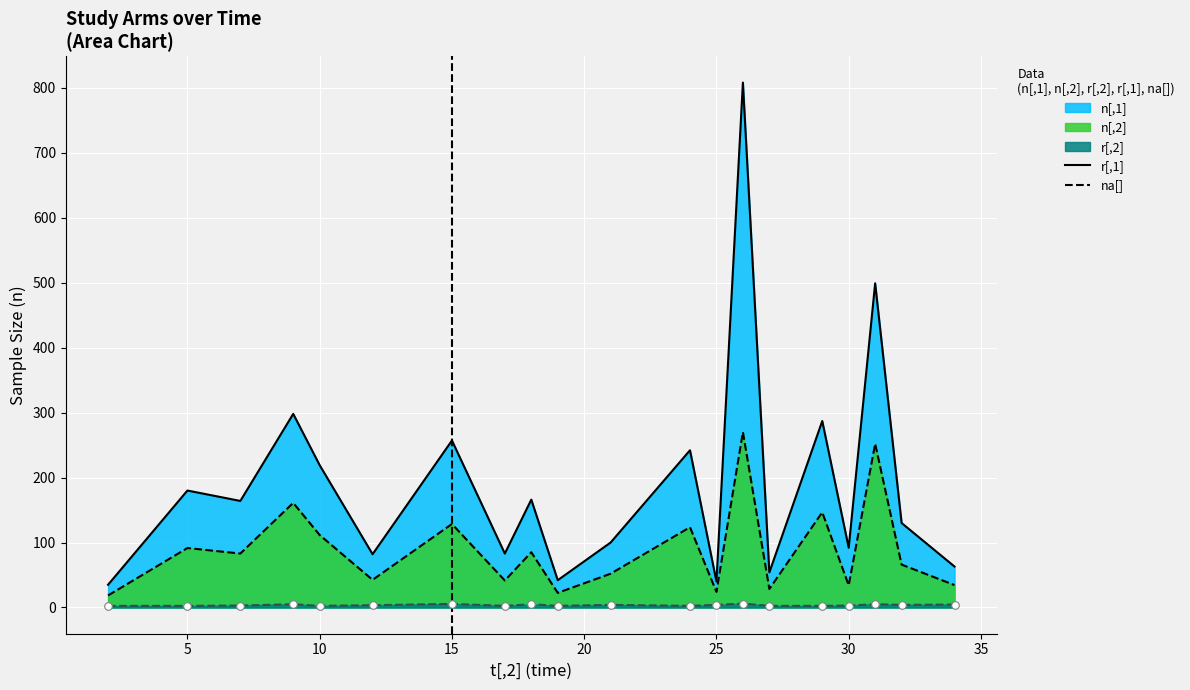

Which series has the widest spread of Y values?

r[,1]